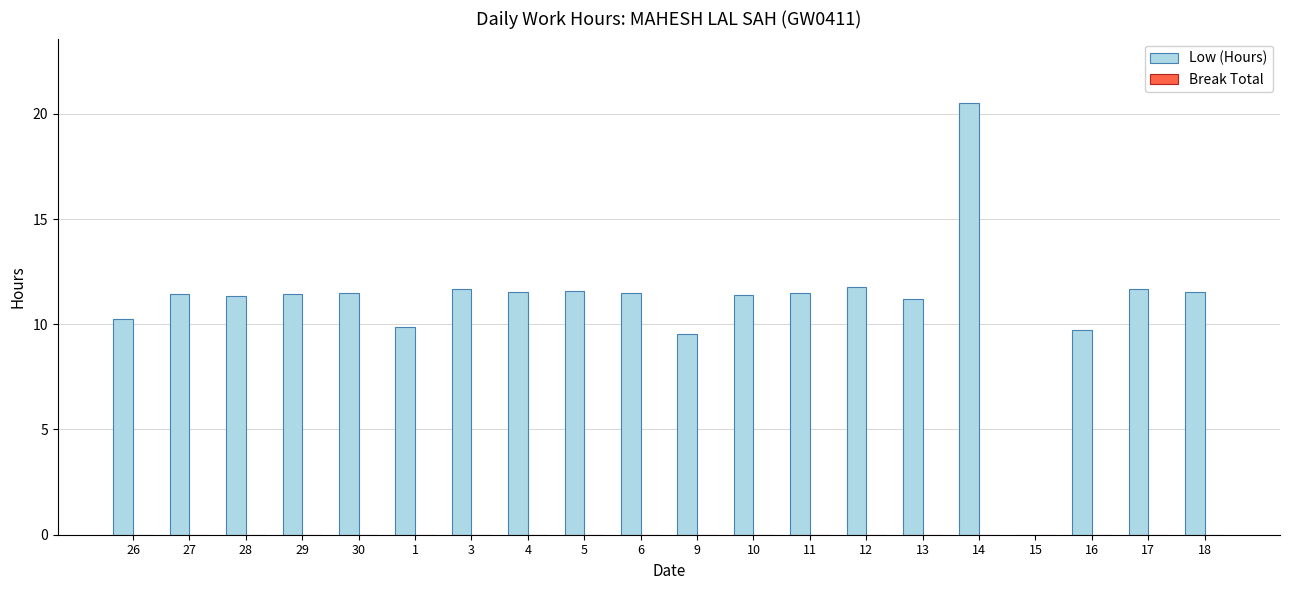

What is the change in value from 9 to 15?

-9.5